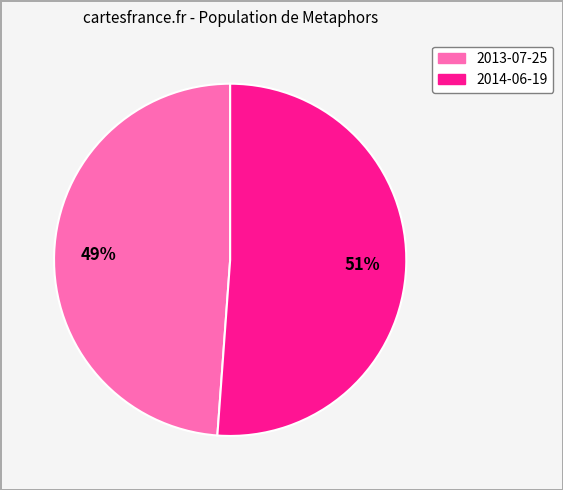

Count the number of slices in the pie.

2